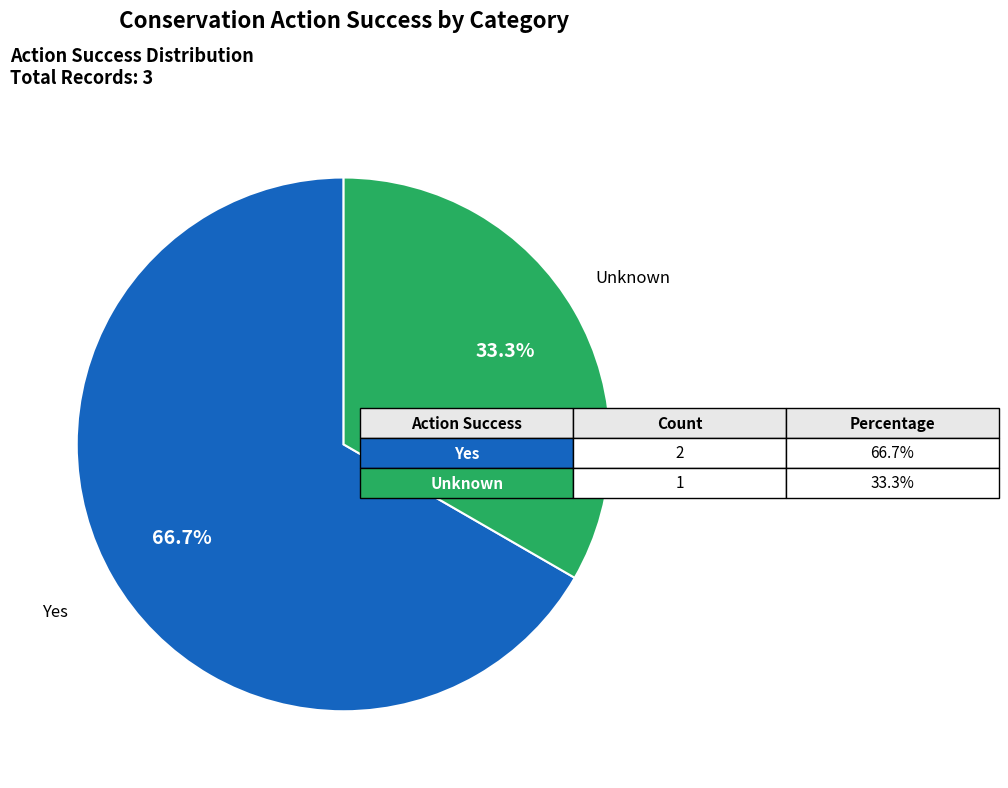

What percentage is NOT represented by Unknown?

66.7%